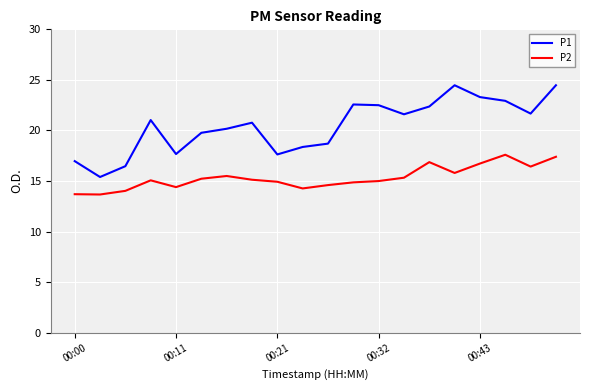

What is the smallest value displayed?

13.7